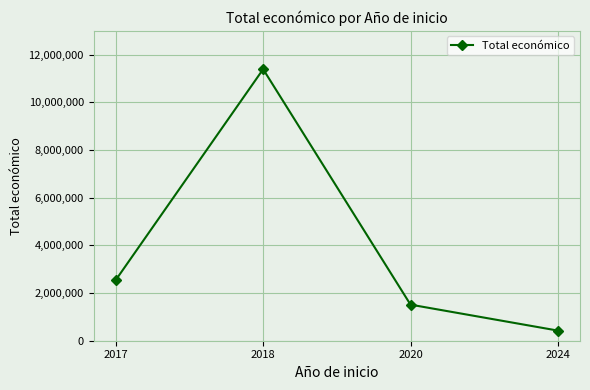

What is the maximum value shown in the chart?

11391913